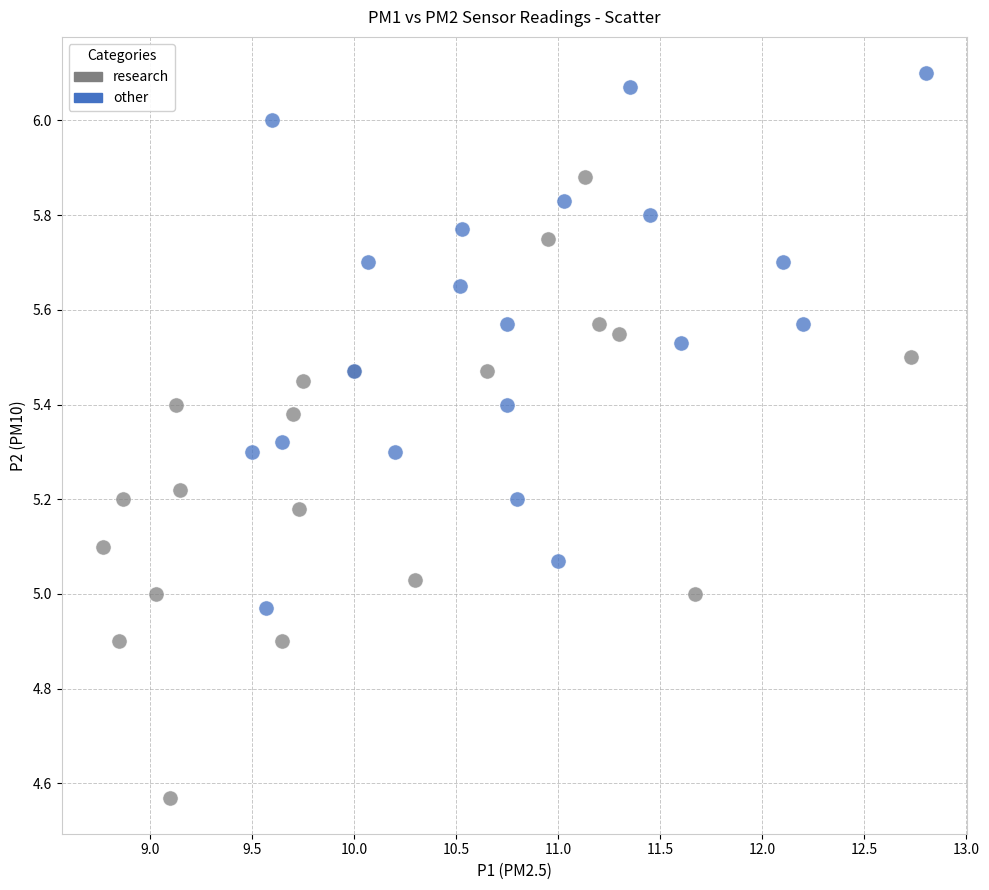

Which series reaches the minimum Y coordinate?

research